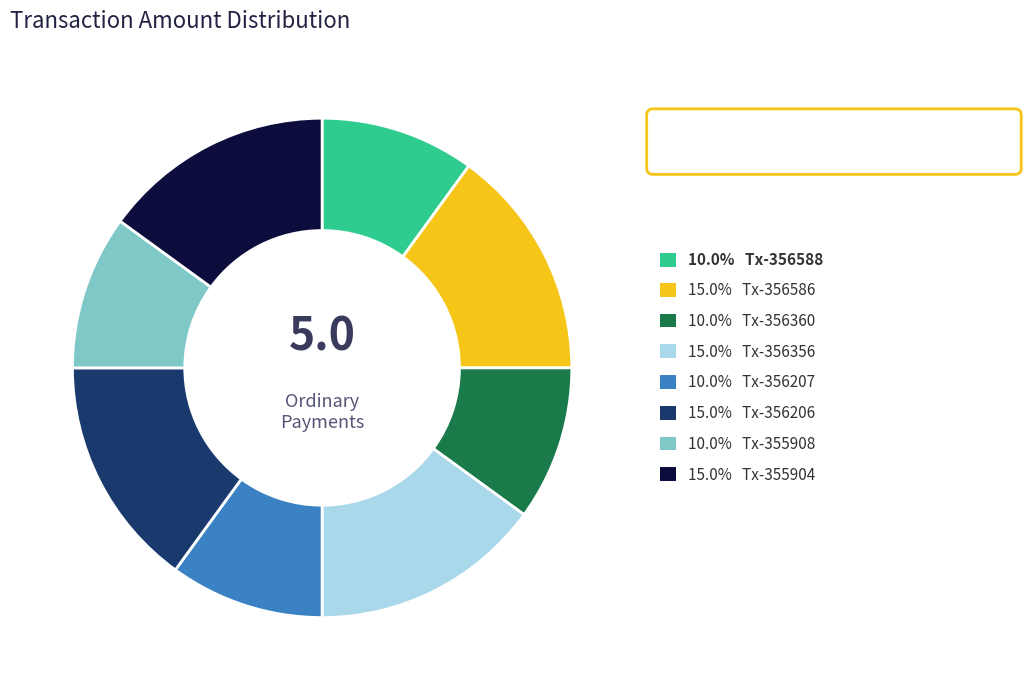

Does any single category account for the majority?

No